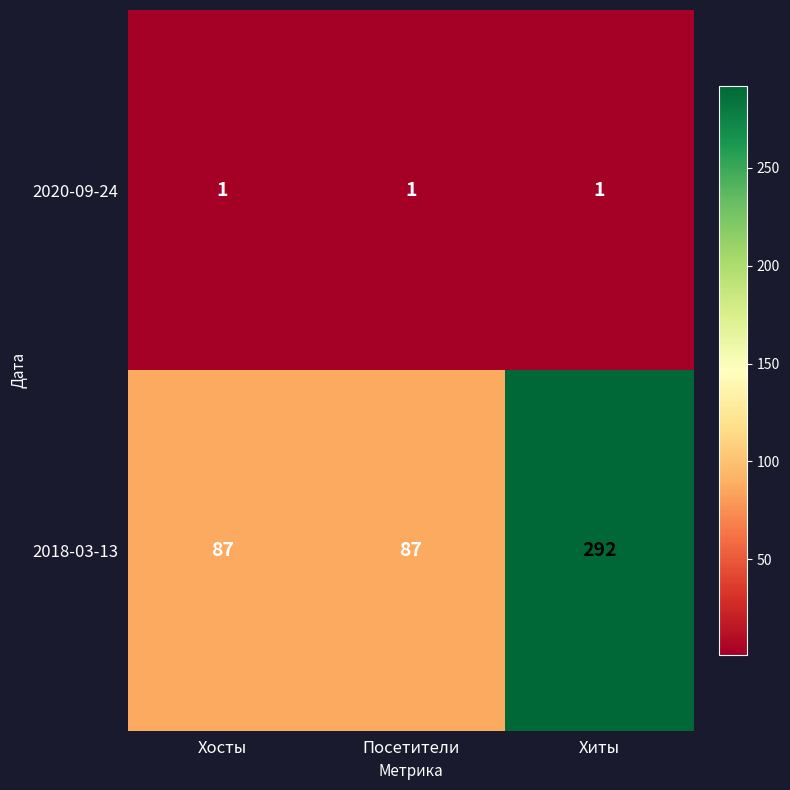

What is the greatest value displayed?

292